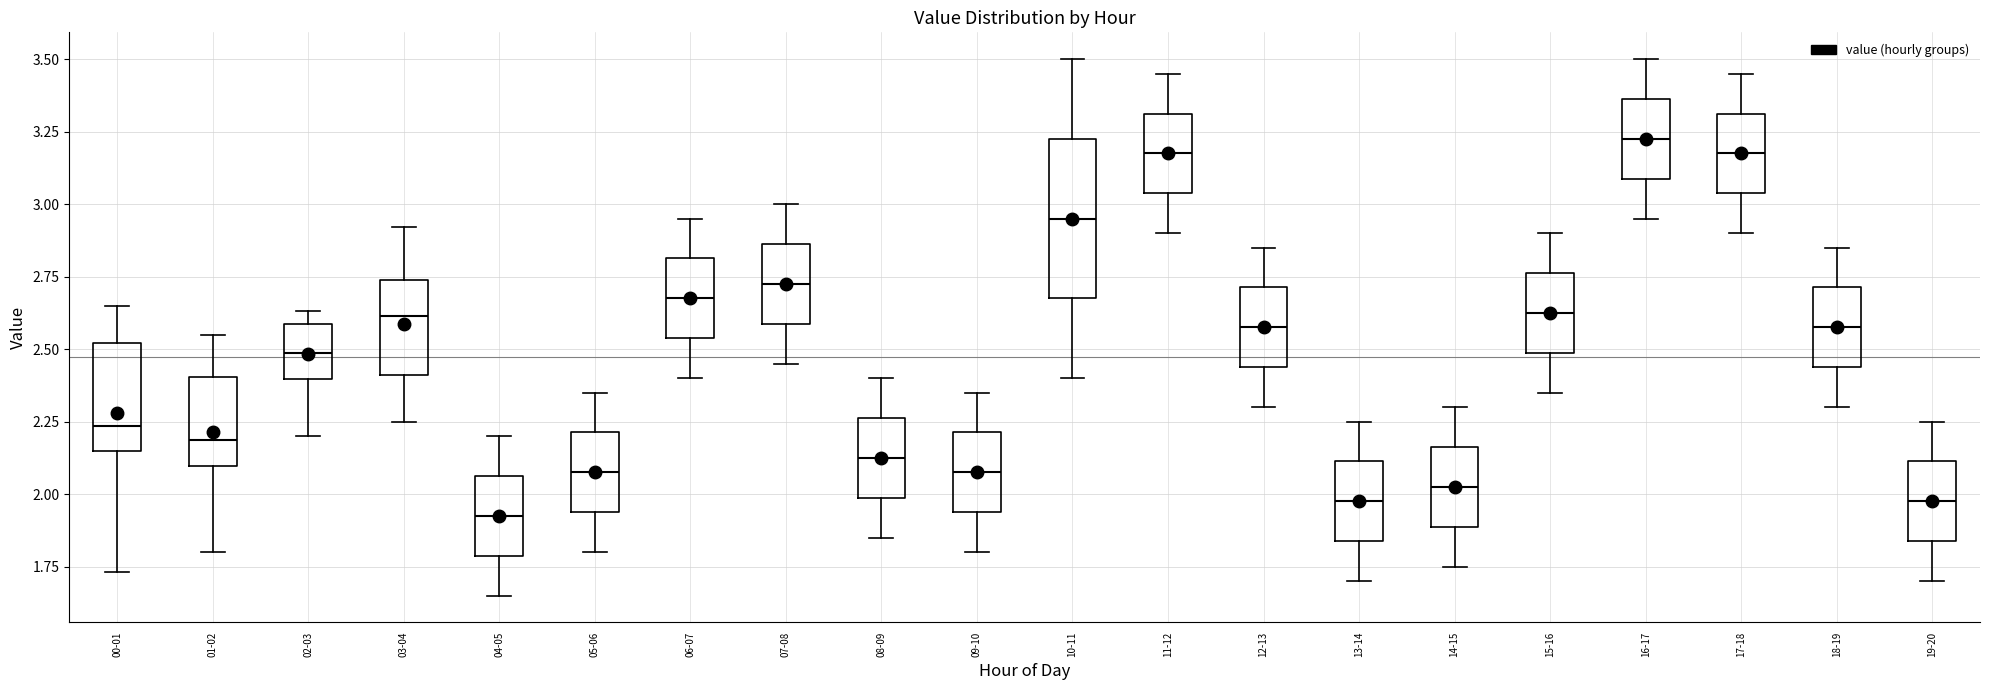

Which box has the lowest median line?

04-05